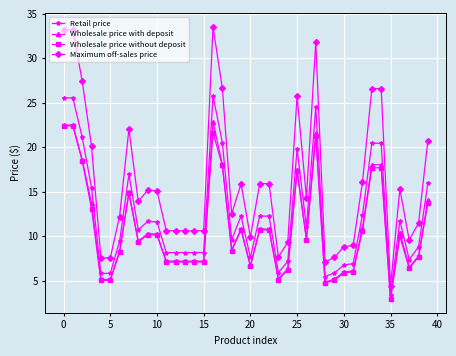

What is the sum of all Retail price values?

494.4